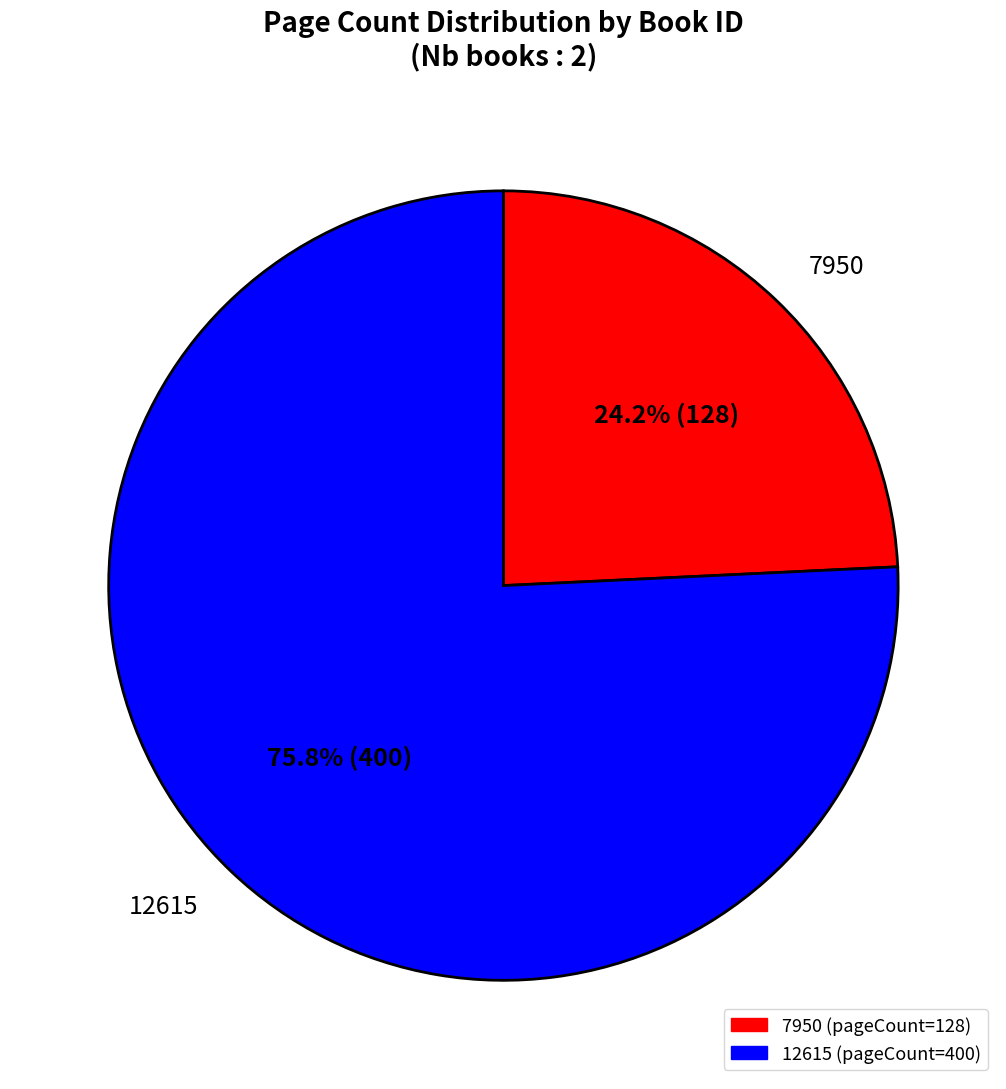

How much of the chart is everything except 7950?

75.8%